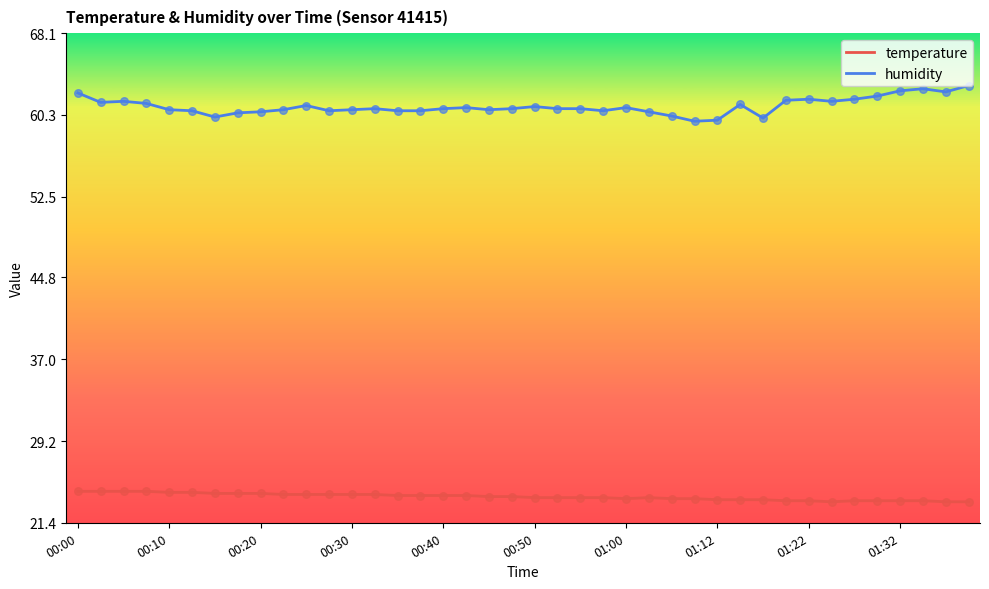

What are all the series names shown in the legend?

temperature, humidity